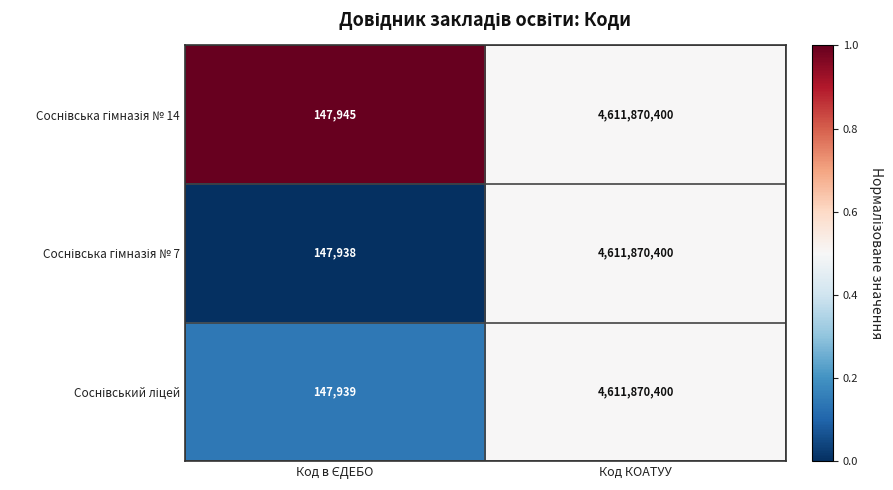

Which label corresponds to the largest value in the chart?

Код КОАТУУ